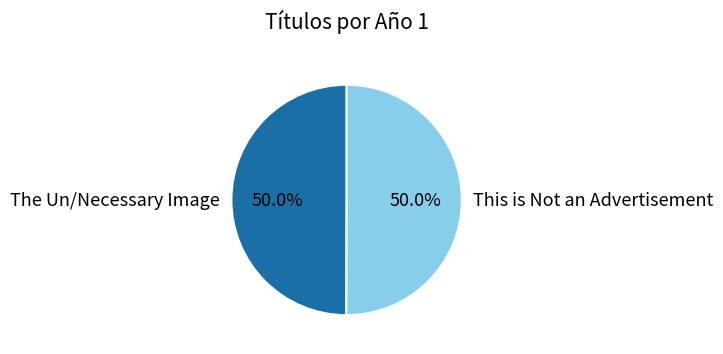

What is the ratio of the value at The Un/Necessary Image to the value at This is Not an Advertisement?

1.0